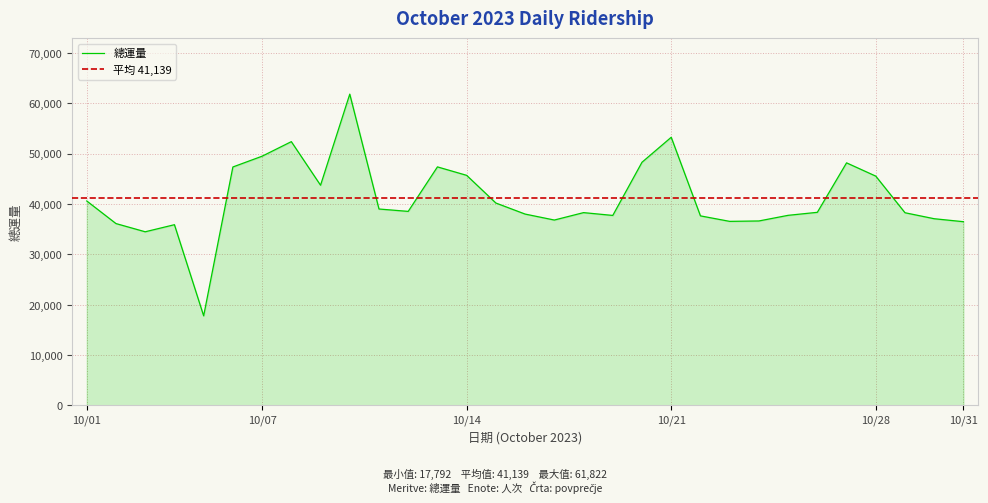

Where is the data nearest to the value 39807?

15